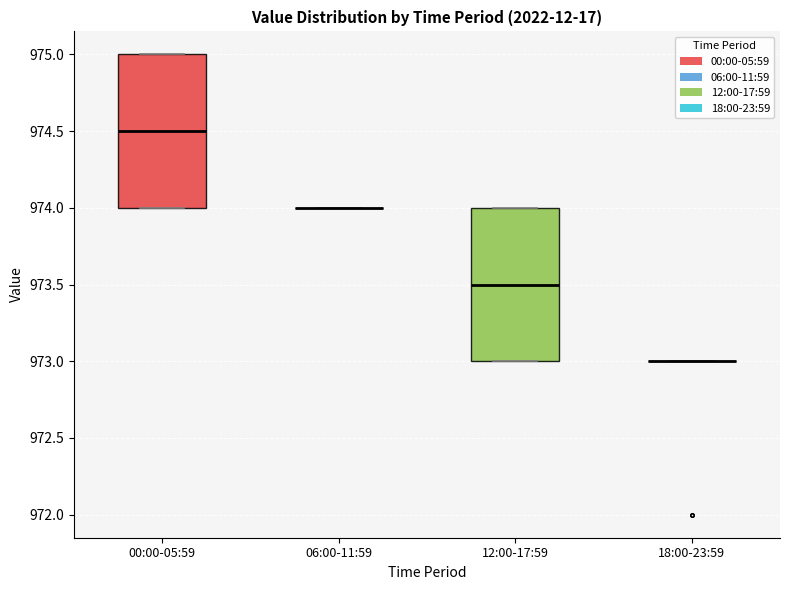

Reading left to right, transcribe this box plot: for each box, give where its median line is, the range the box spans, and where its two whiskers end, as read against the y-axis. The values are not printed on the chart, so give them approximately, as read against the axis.

00:00-05:59: median 974.5, box 974.0 to 975.0, whiskers 974.0 to 975.0
06:00-11:59: box collapsed to a line at 974.0, whiskers 974.0 to 974.0
12:00-17:59: median 973.5, box 973.0 to 974.0, whiskers 973.0 to 974.0
18:00-23:59: box collapsed to a line at 973.0, whiskers 973.0 to 973.0